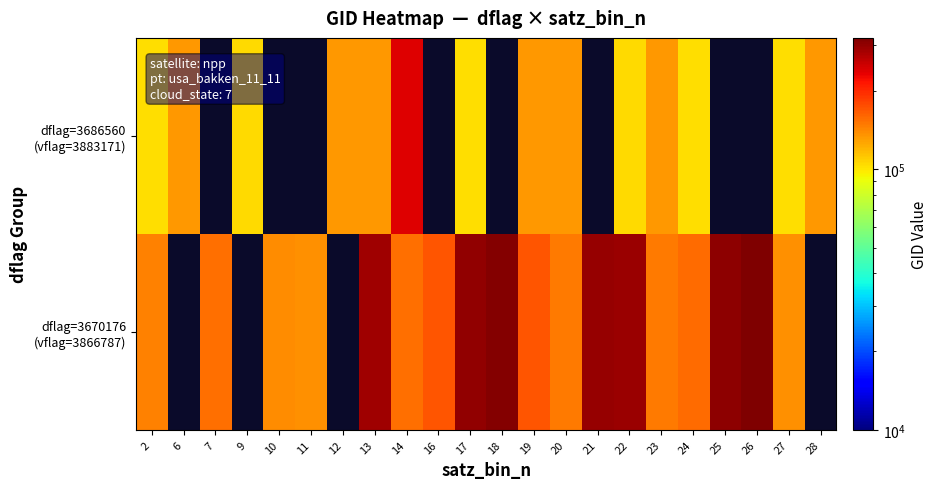

At how many categories does at least one series exceed 317218?

1